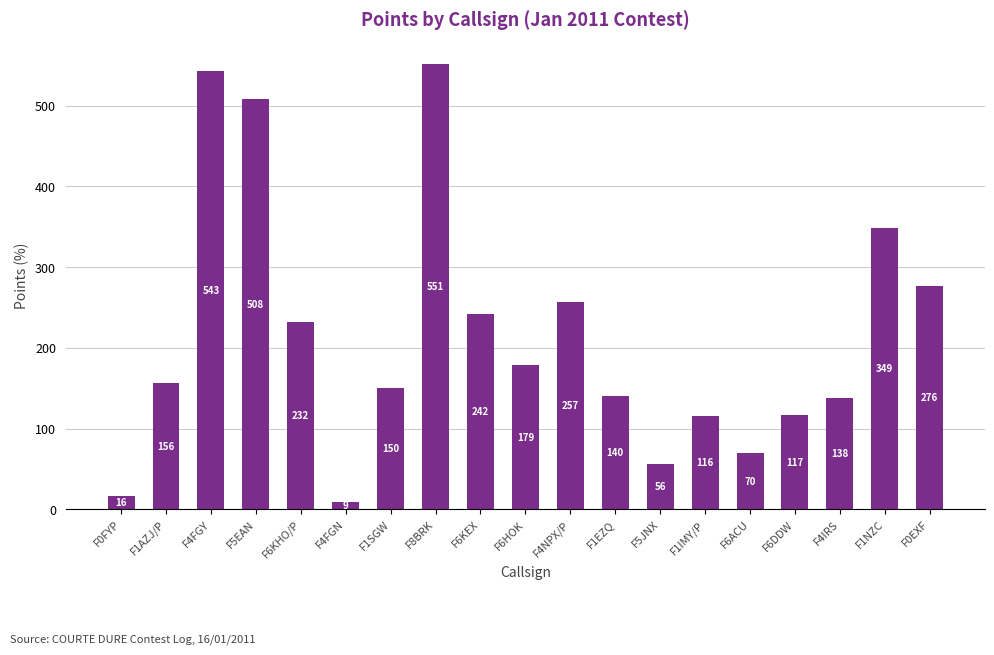

The chart shows a value of 56 at F5JNX. True or false?

True